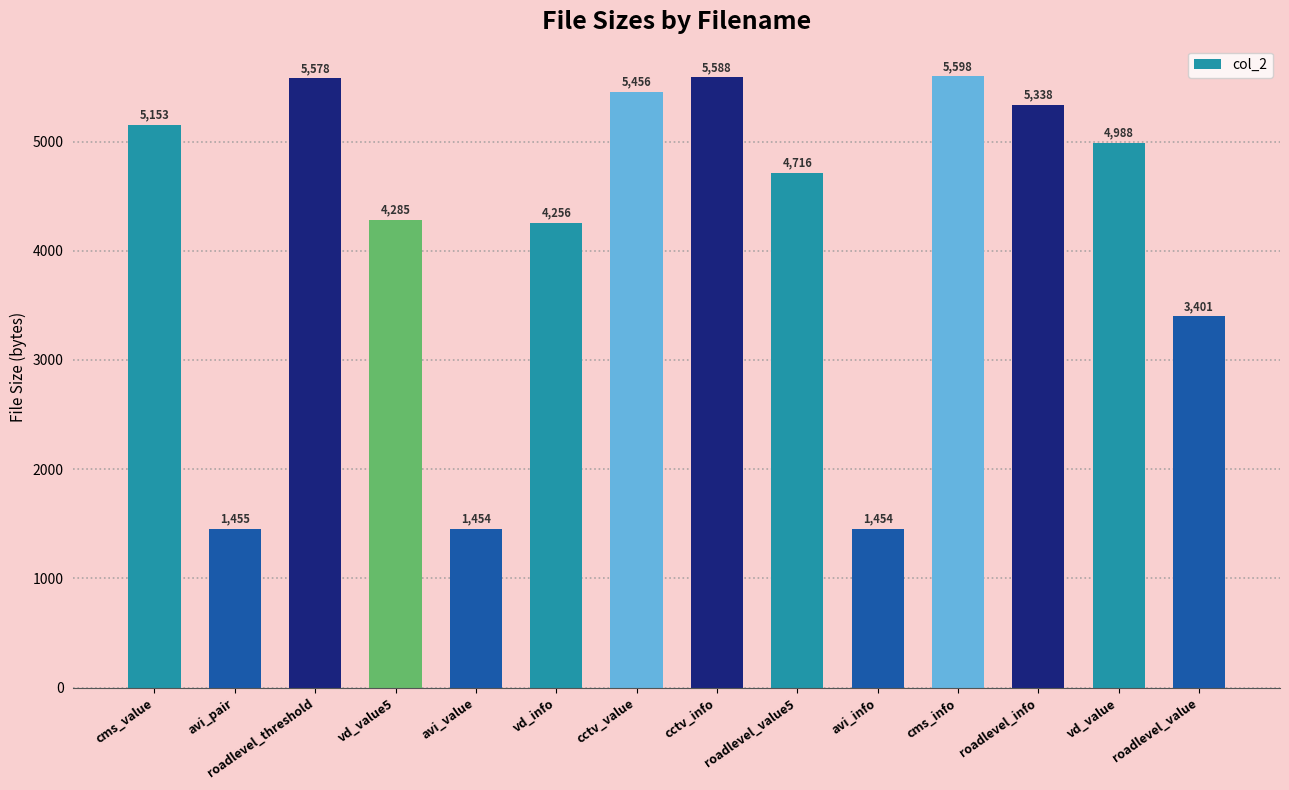

What is the ratio of the value at vd_info to the value at cctv_value?

0.8